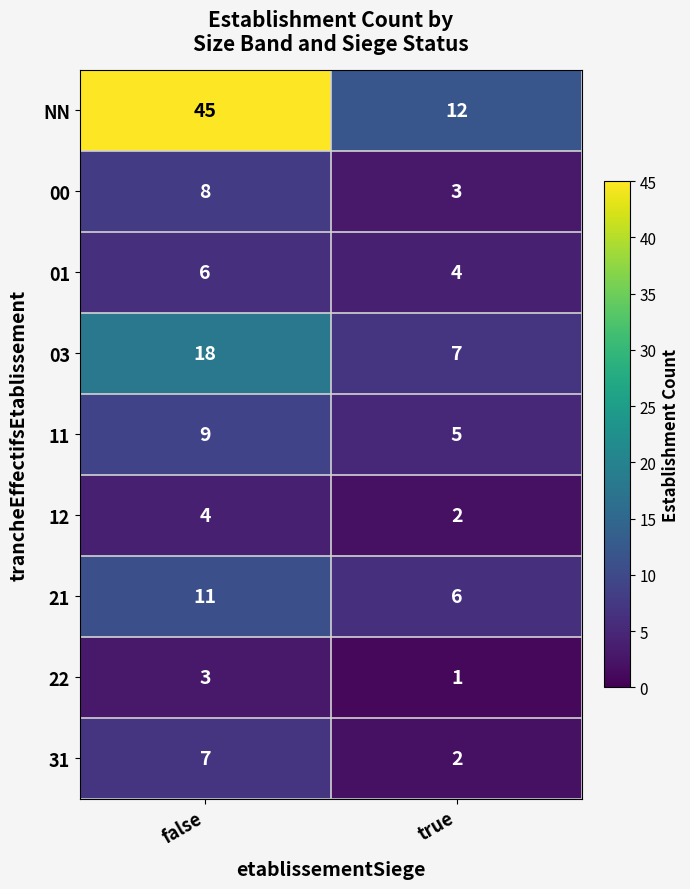

What is the difference between the highest and lowest values at true?

11